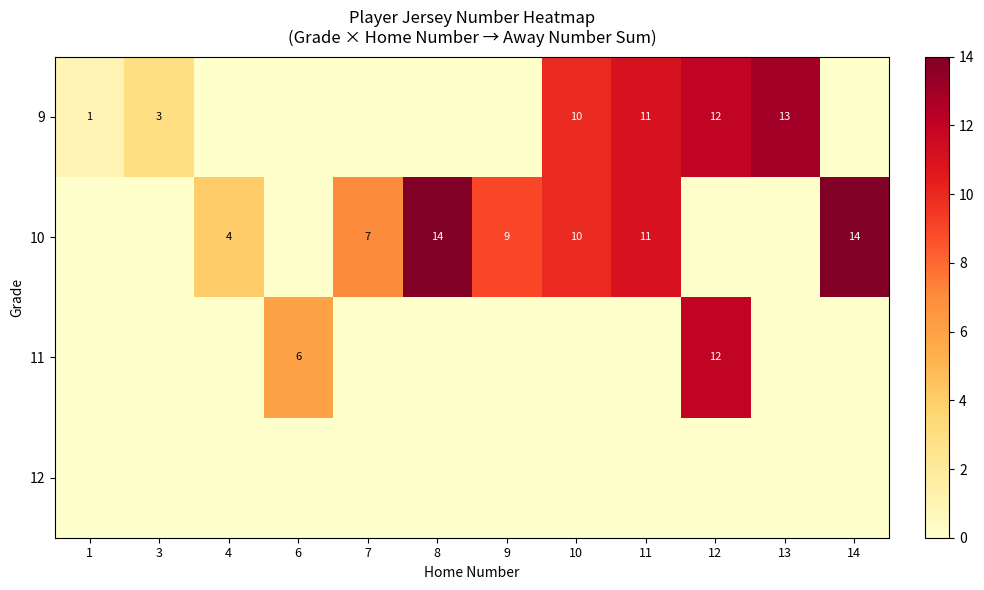

How many values in 11 are above zero?

2